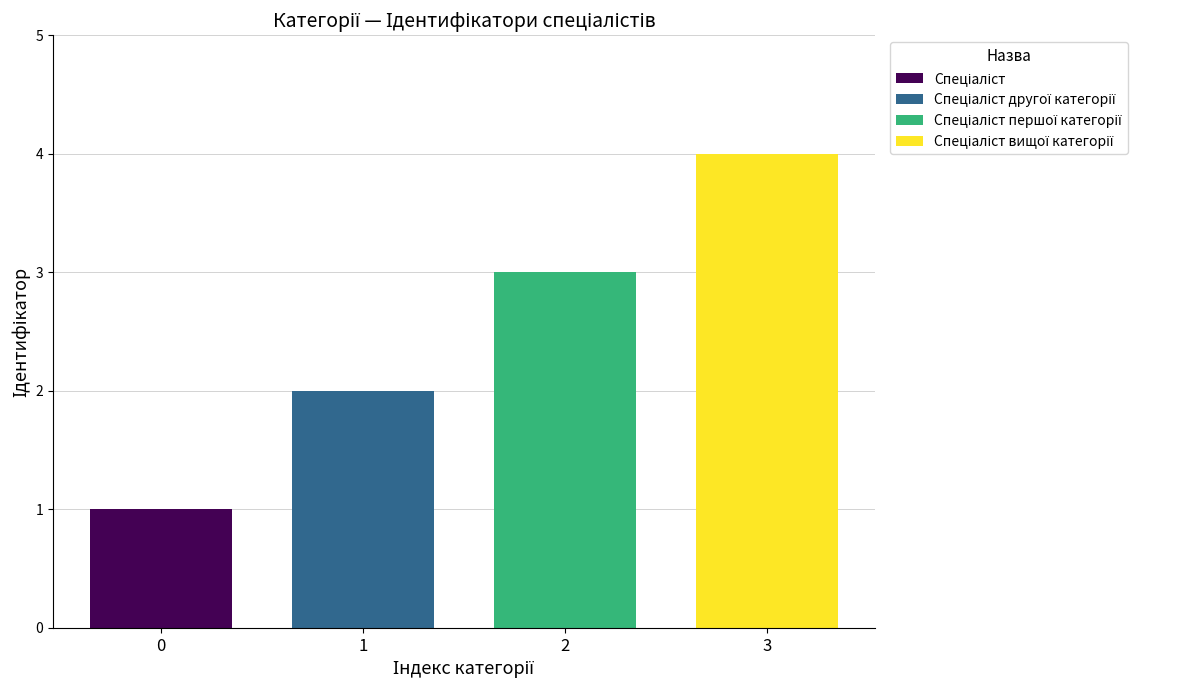

What is the value of the 4th bar from the left?

4